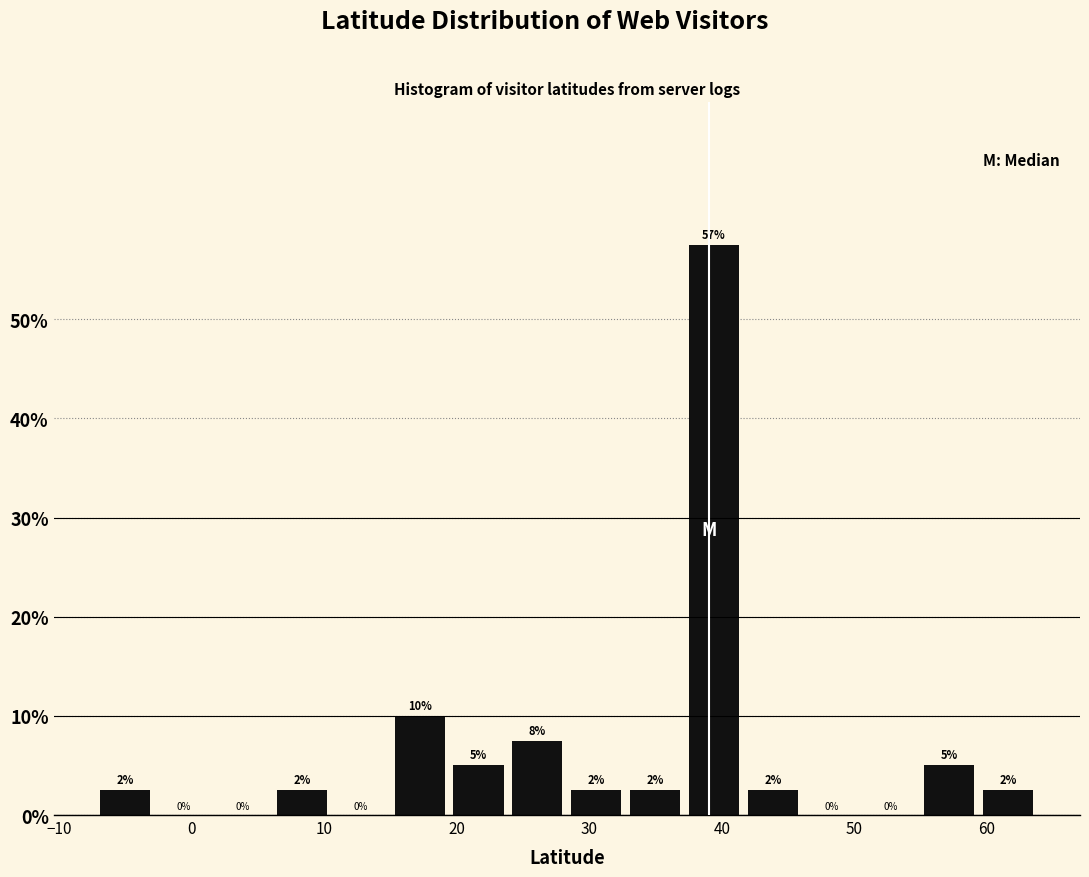

Which range on the x-axis has the tallest bar?

37 to 42